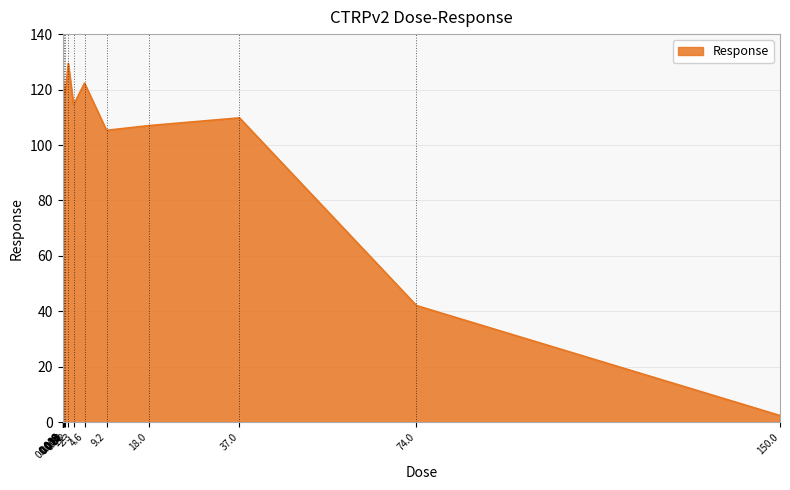

Between 0.58 and 1.2, which is larger?

1.2